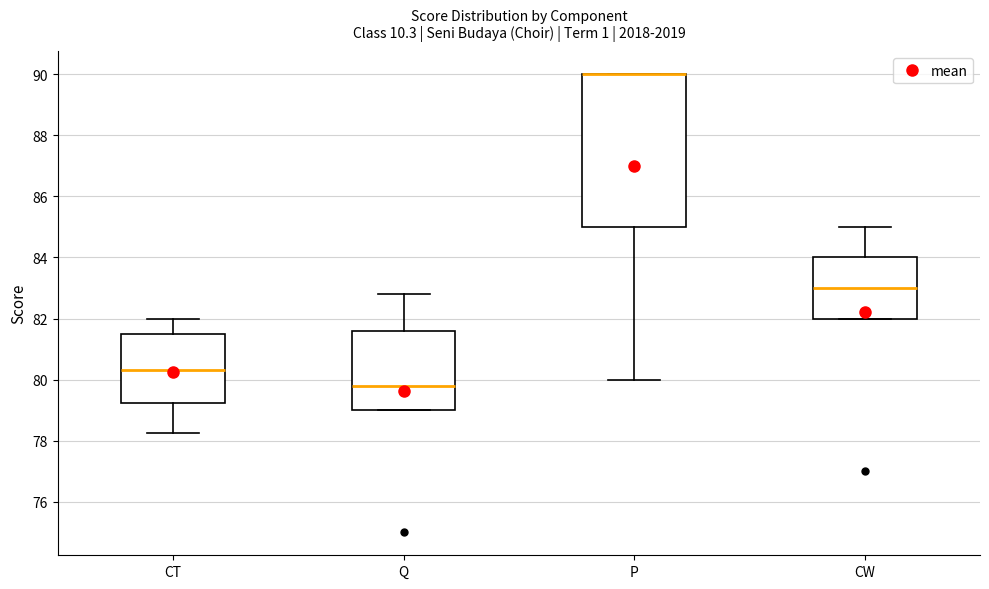

Reading left to right, transcribe this box plot: for each box, give where its median line is, the range the box spans, and where its two whiskers end, as read against the y-axis. The values are not printed on the chart, so give them approximately, as read against the axis.

CT: median 80.4, box 79.2 to 81.6, whiskers 78.2 to 82.0
Q: median 79.8, box 79.0 to 81.6, whiskers 79.0 to 82.8
P: median 90.0 (drawn on the box's upper edge), box 85.0 to 90.0, whiskers 80.0 to 90.0
CW: median 83.0, box 82.0 to 84.0, whiskers 82.0 to 85.0